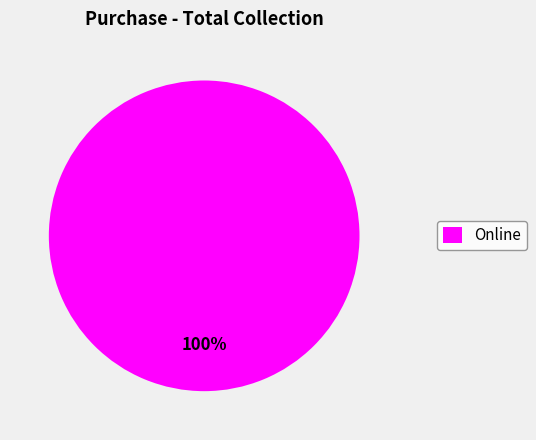

Is Online the majority of the pie?

Yes